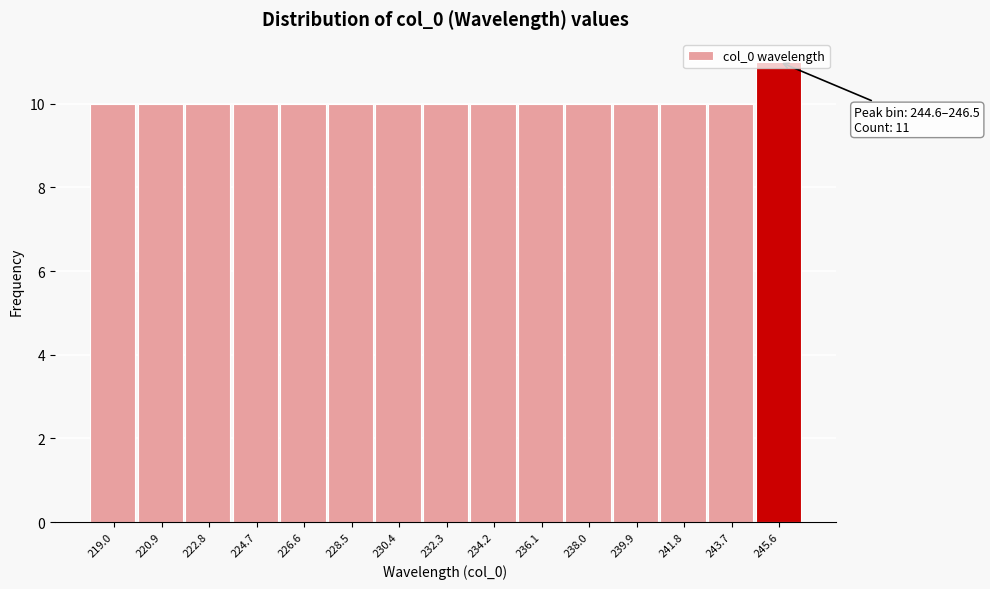

Which range on the x-axis has the tallest bar?

244.6 to 246.6